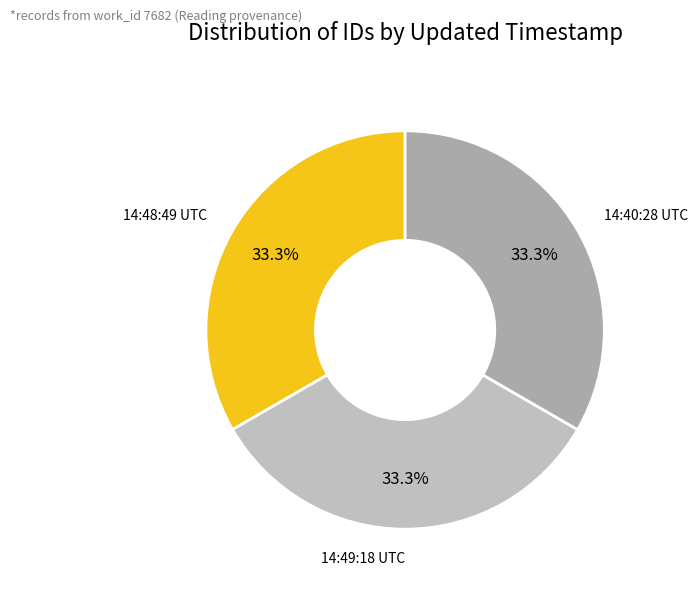

Is there a majority slice in this chart?

No